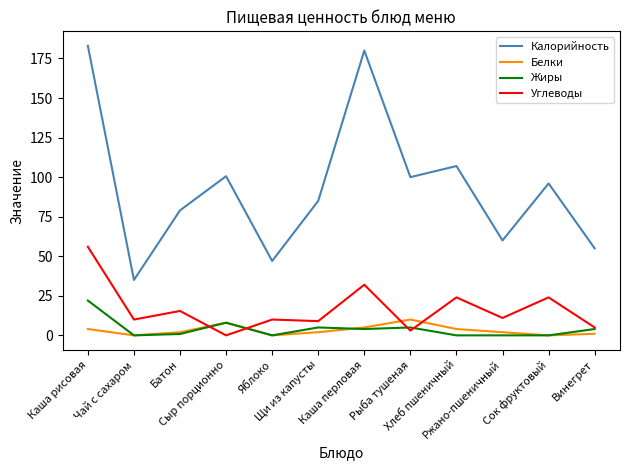

What is the lowest value of the Калорийность series?

35.0